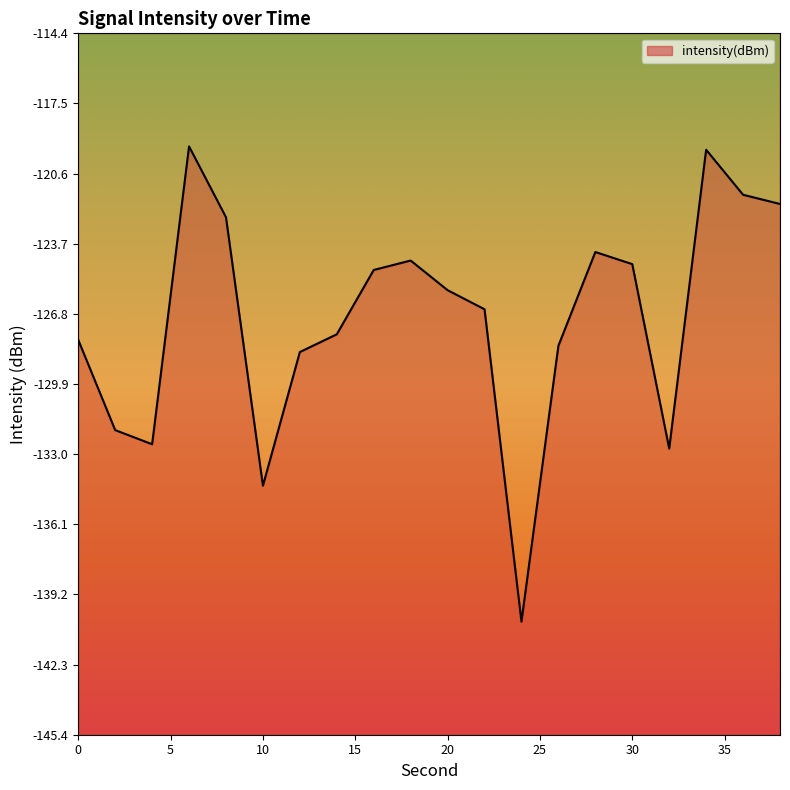

List the labels in order of value, largest first.

6, 34, 36, 38, 8, 28, 18, 30, 16, 20, 22, 14, 0, 26, 12, 2, 4, 32, 10, 24